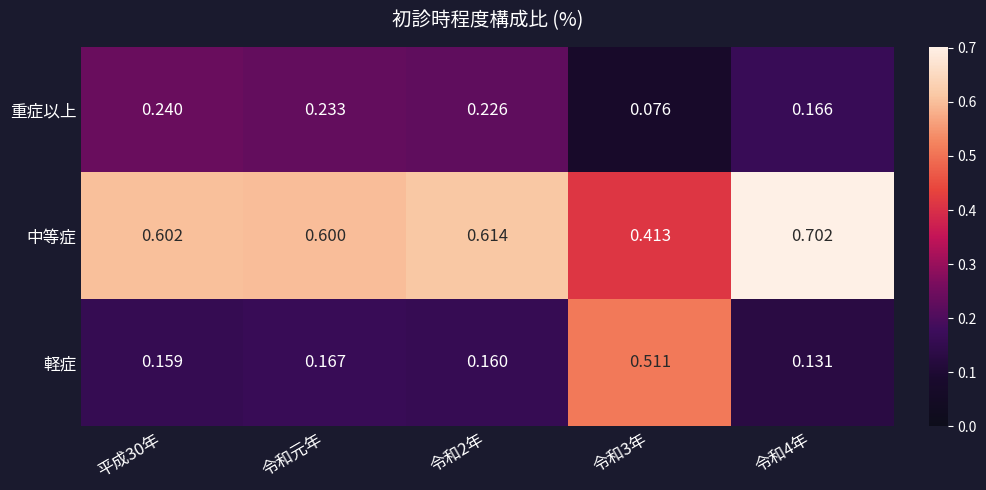

Which series changed the most between 令和2年 and 令和3年?

軽症